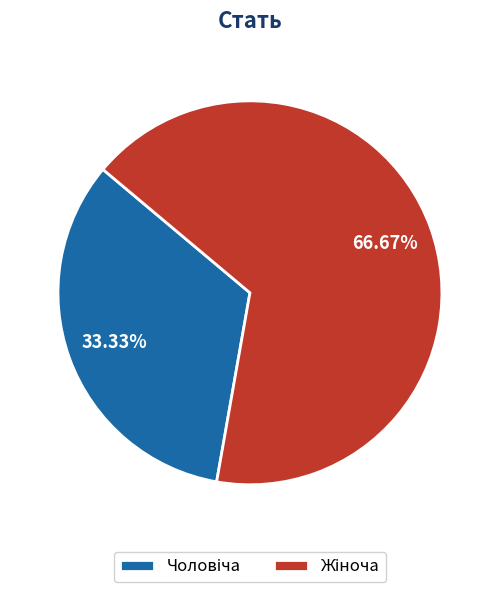

Does any single category account for the majority?

Yes